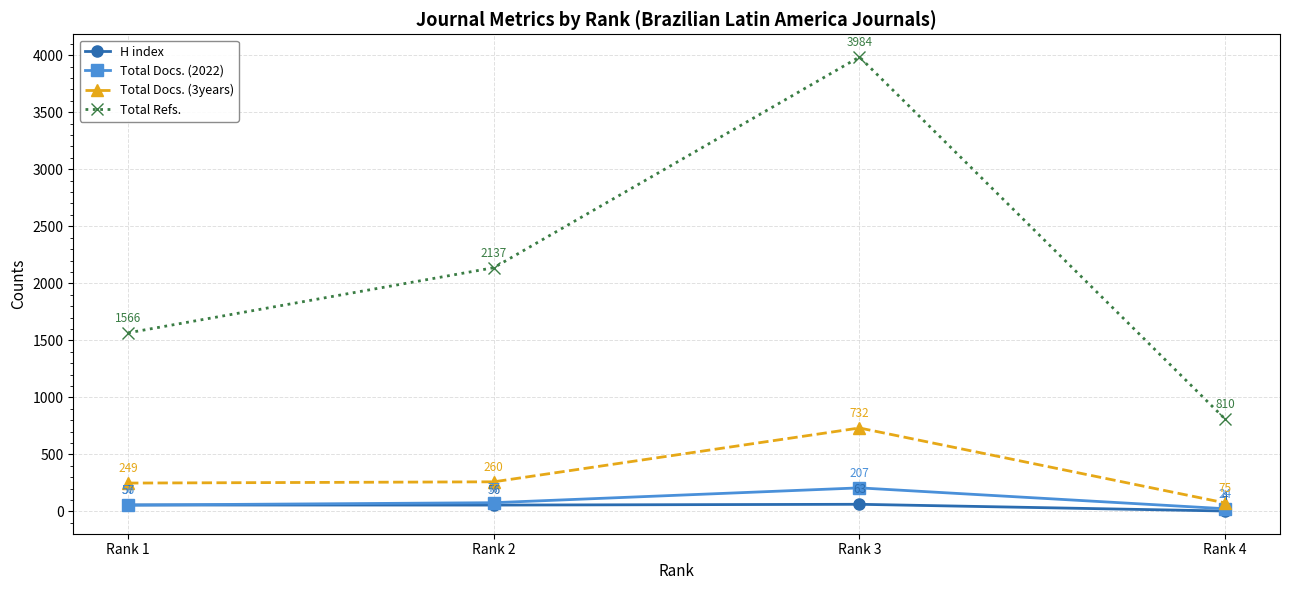

Where is Total Refs. nearest to the value 2397?

Rank 2